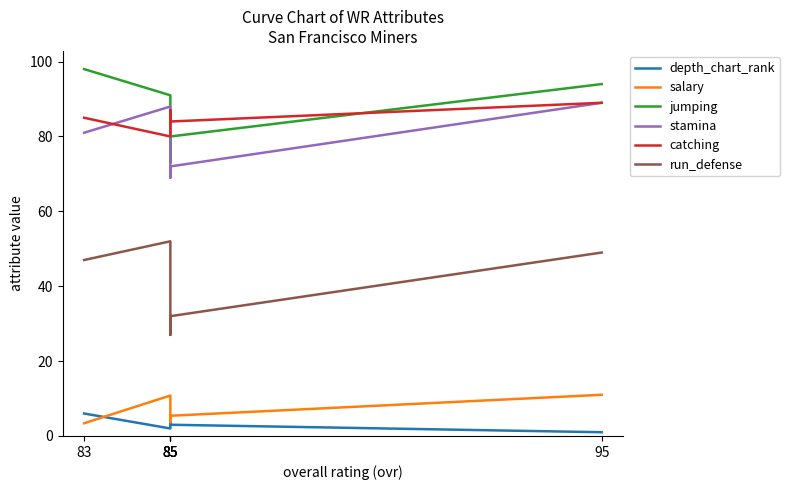

True or false: salary and stamina intersect in this chart.

False